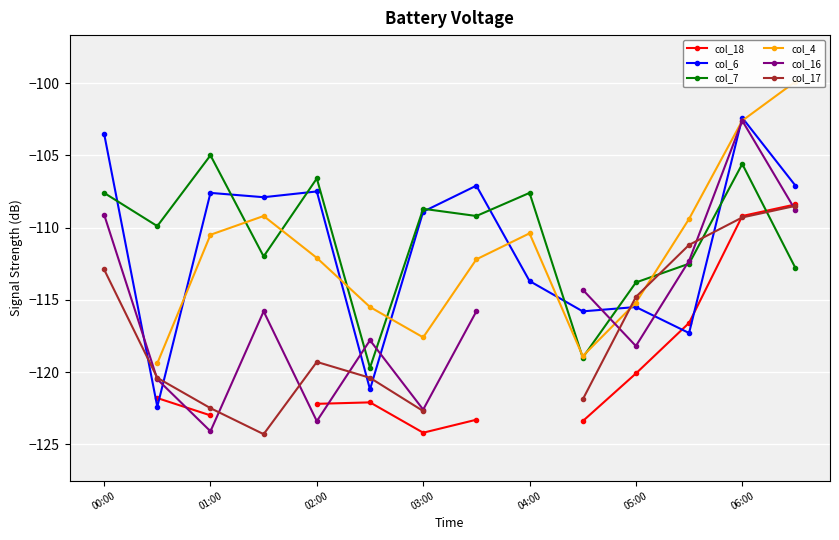

True or false: col_7 has more than 0 interior local peaks.

True